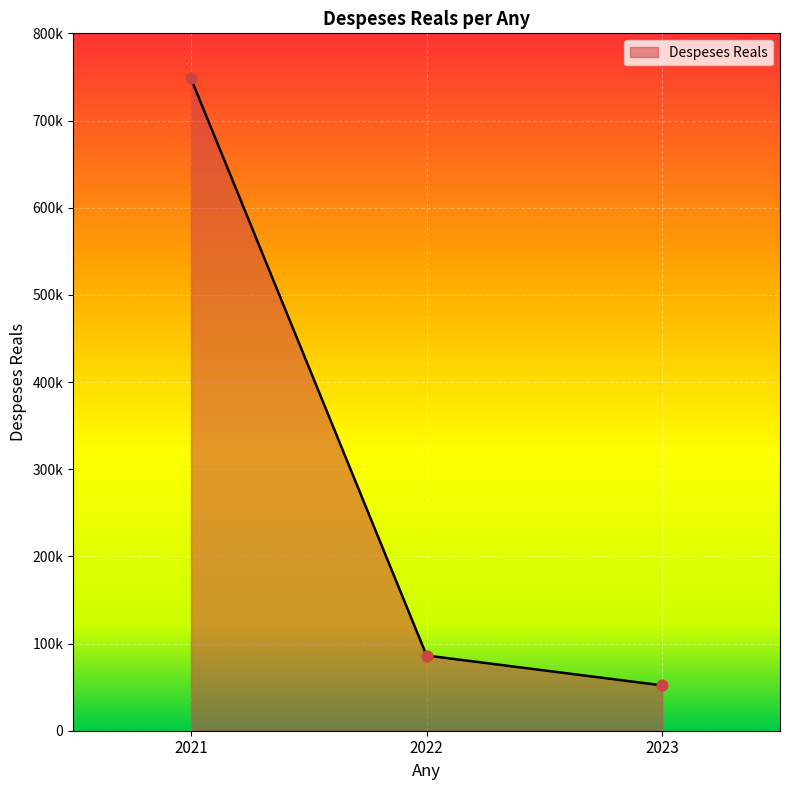

What is the change in value from 2021 to 2022?

-661902.8